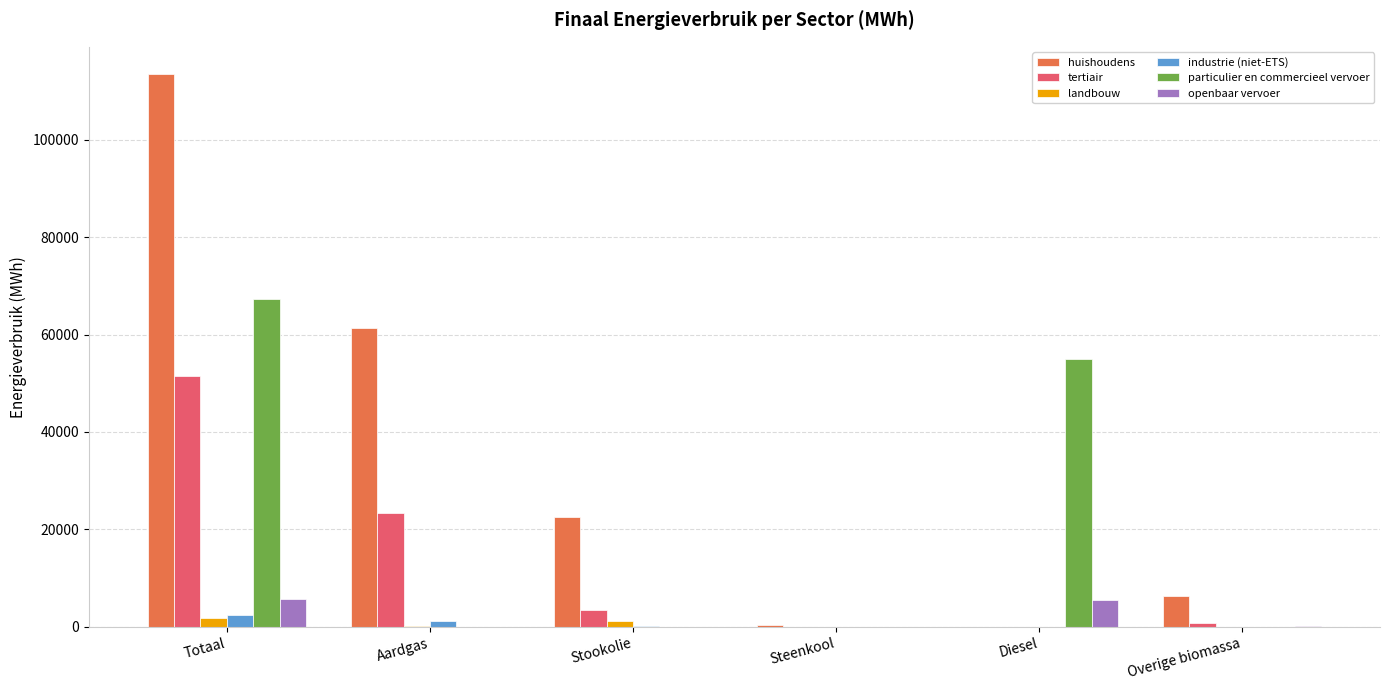

At which category is the sum across all series the highest?

Totaal